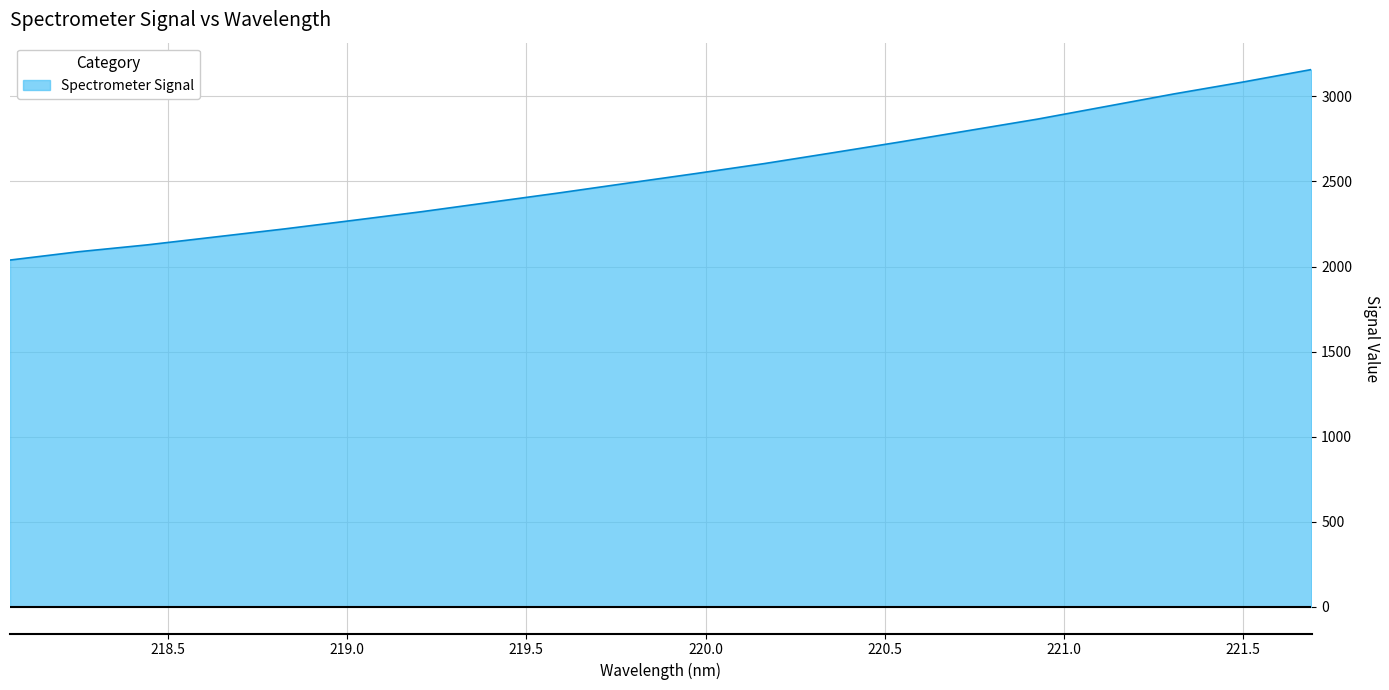

What is the difference between the maximum and minimum values?

1120.3